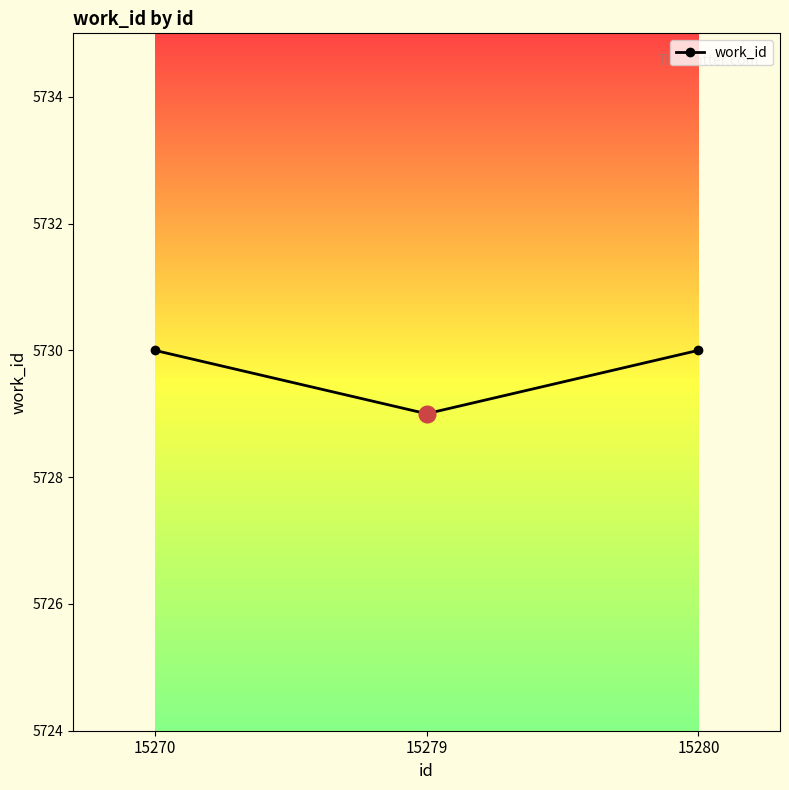

What is the maximum value shown in the chart?

5730